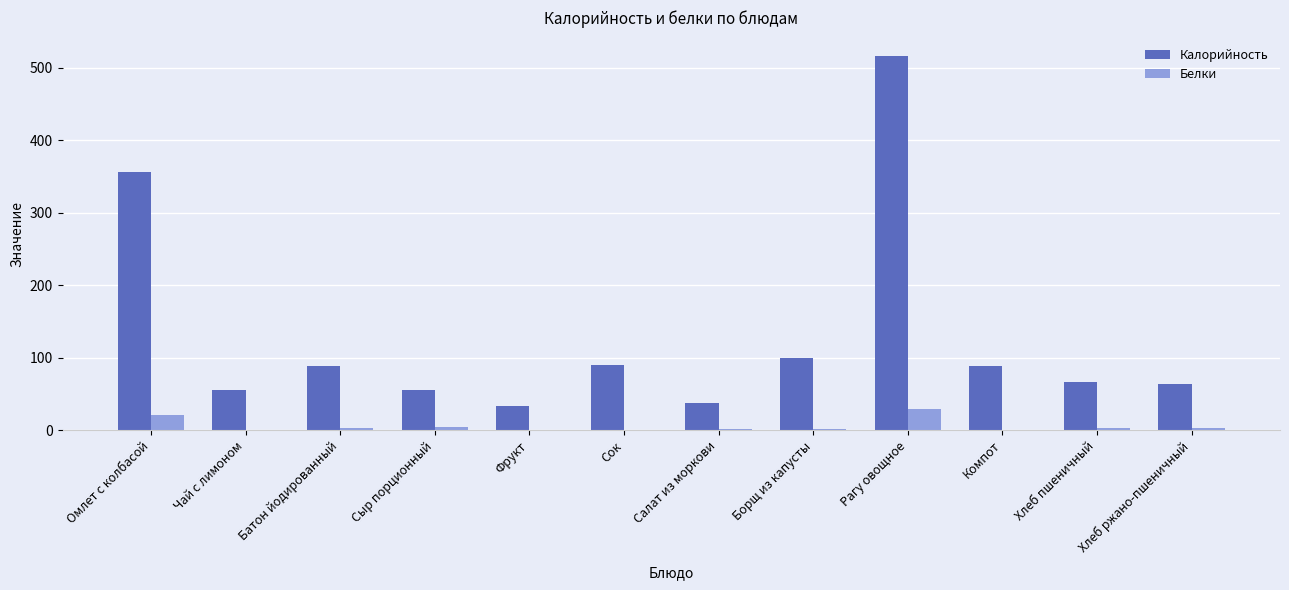

What is the sum of all Калорийность values?

1548.4